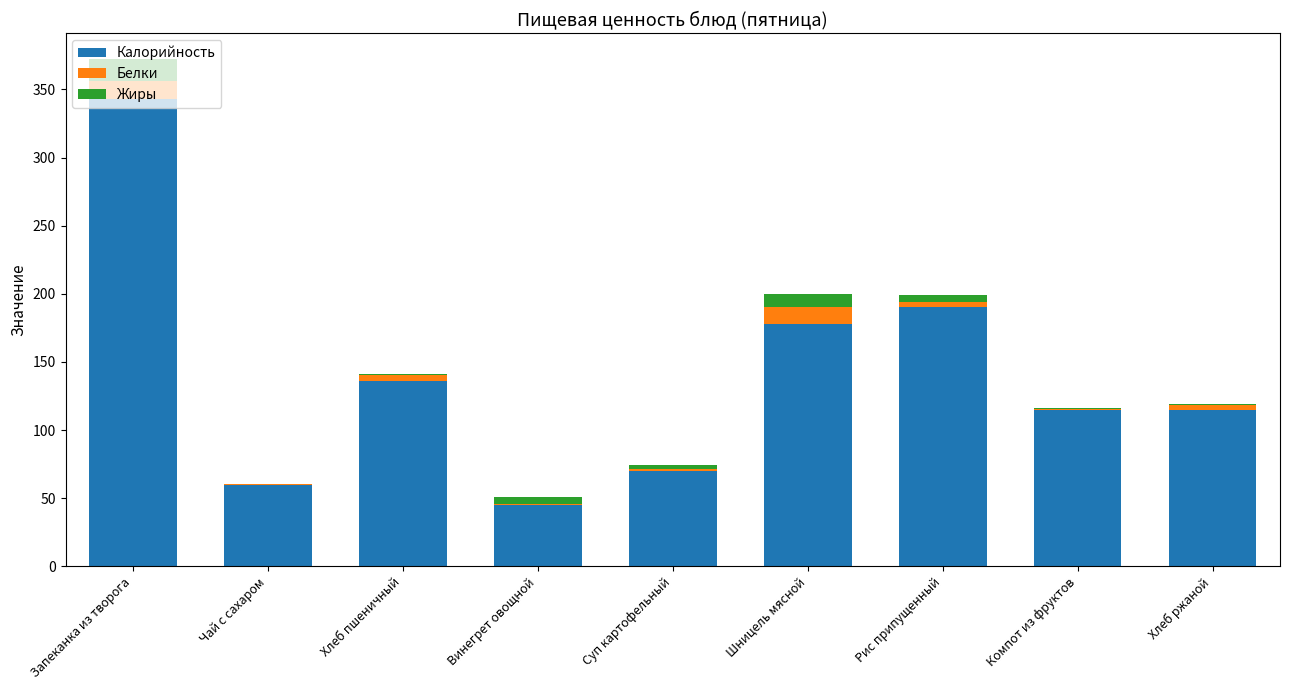

True or false: Калорийность has a value of 69.9 at Суп картофельный.

True